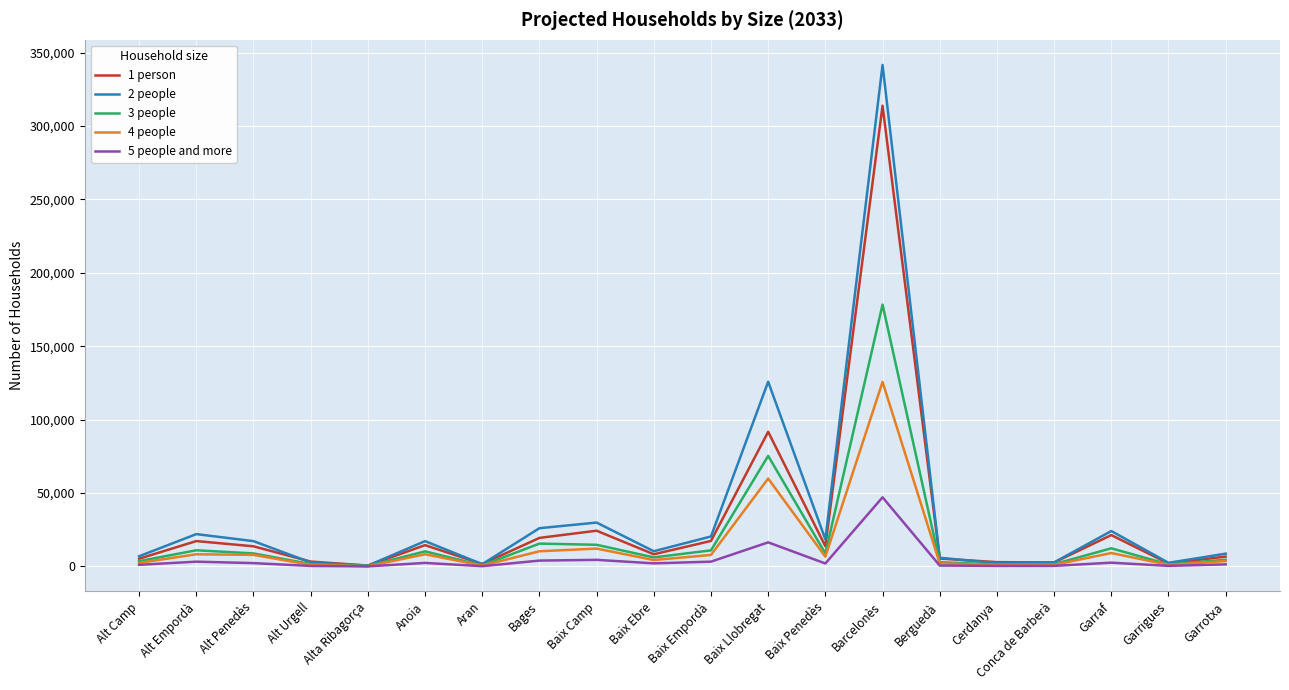

List the series in order of their peak value, lowest first.

5 people and more, 4 people, 3 people, 1 person, 2 people